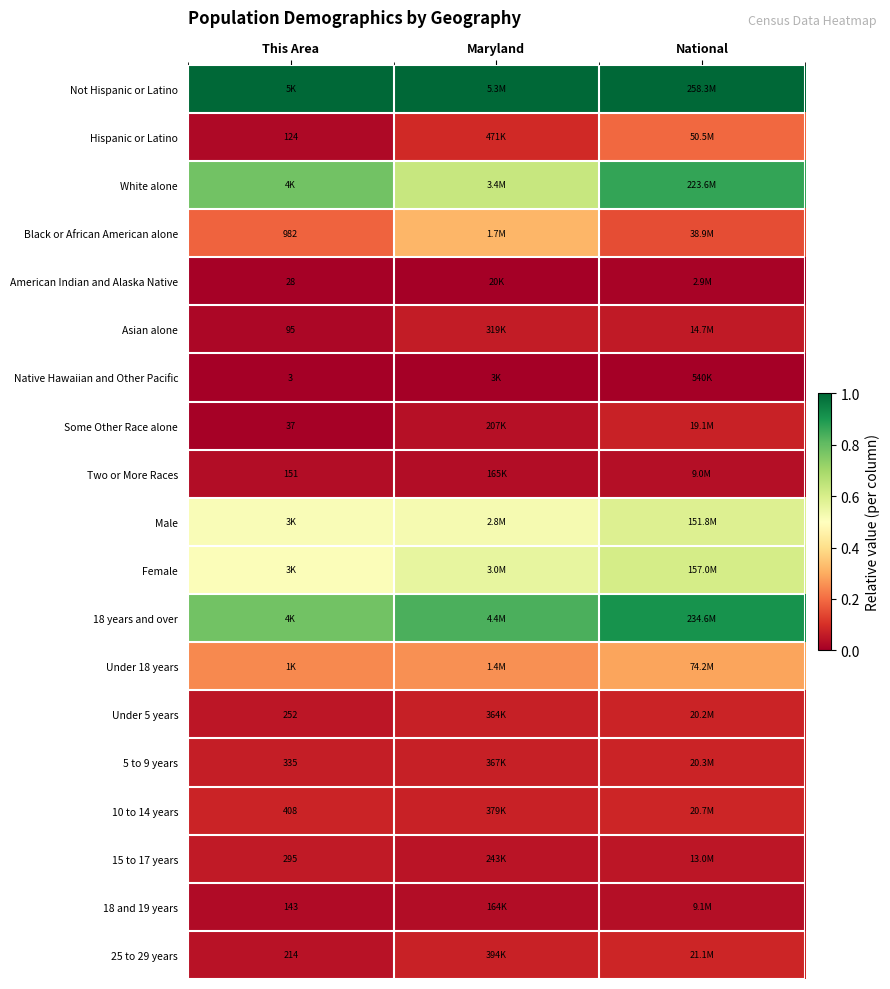

The Native Hawaiian and Other Pacific series shows 0.0 at Maryland. True or false?

True